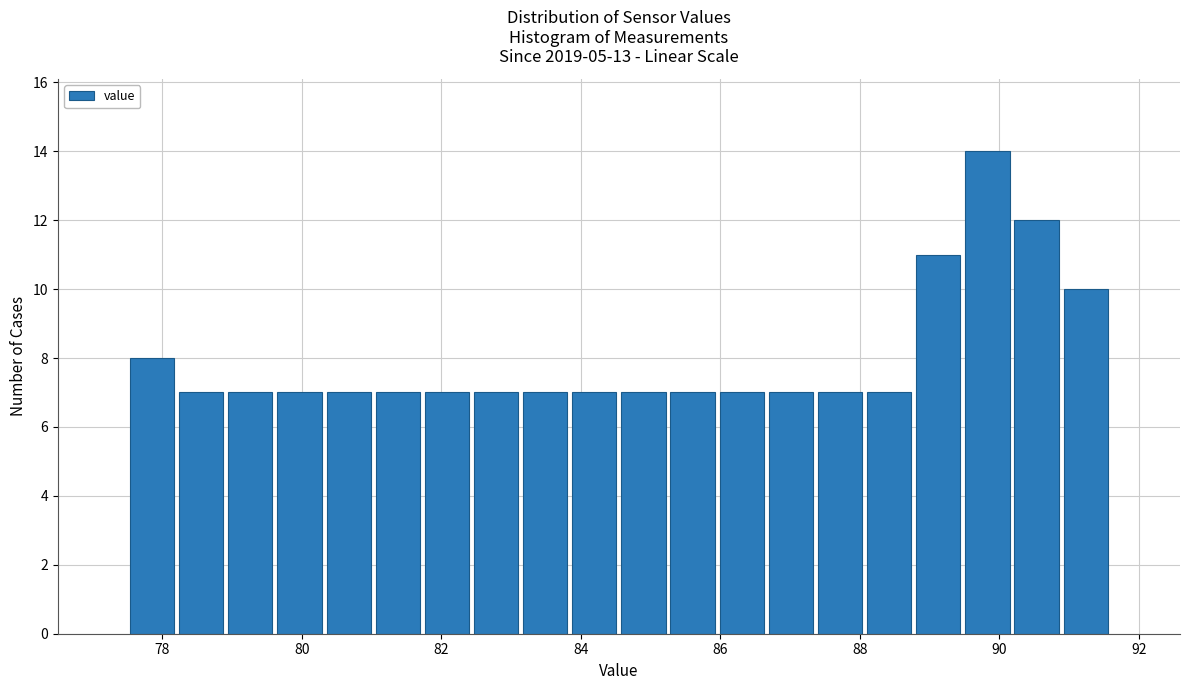

Read against the x-axis, roughly where is the centre of the tallest bar?

89.8